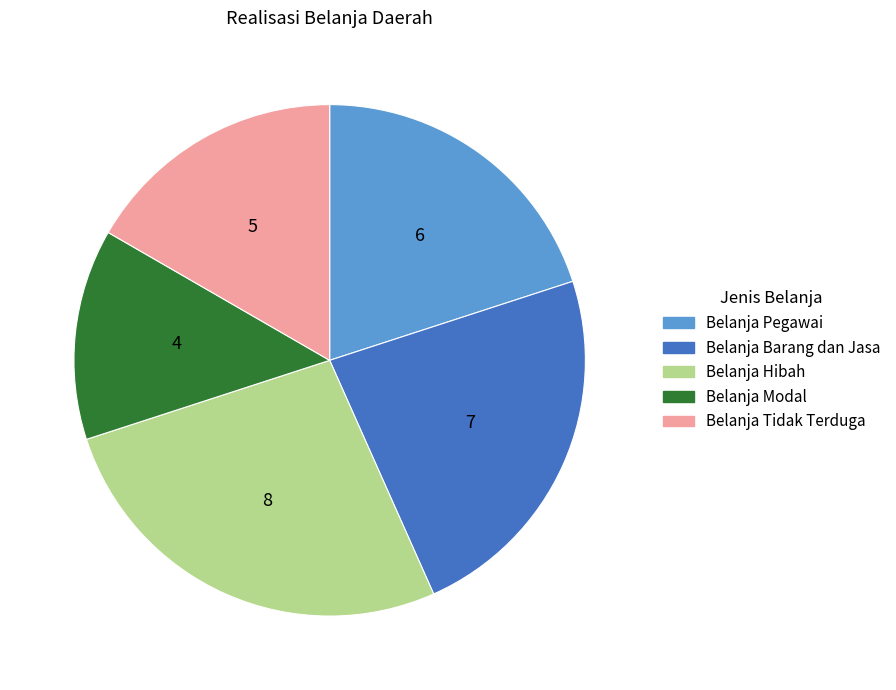

Count the number of slices in the pie.

5